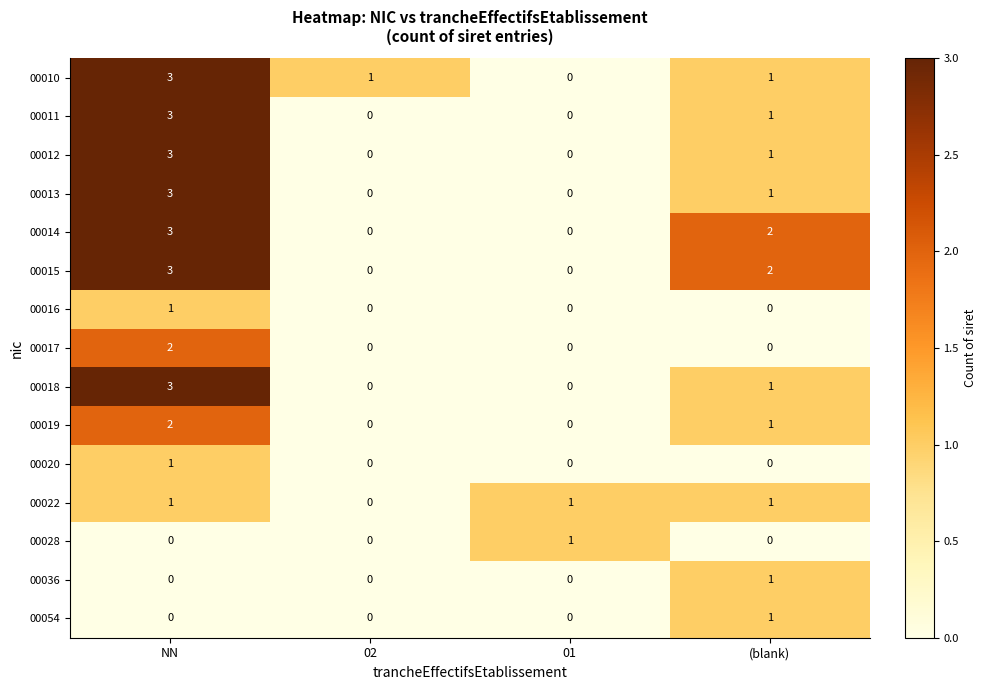

The value of 00015 at 01 is 0. True or false?

True